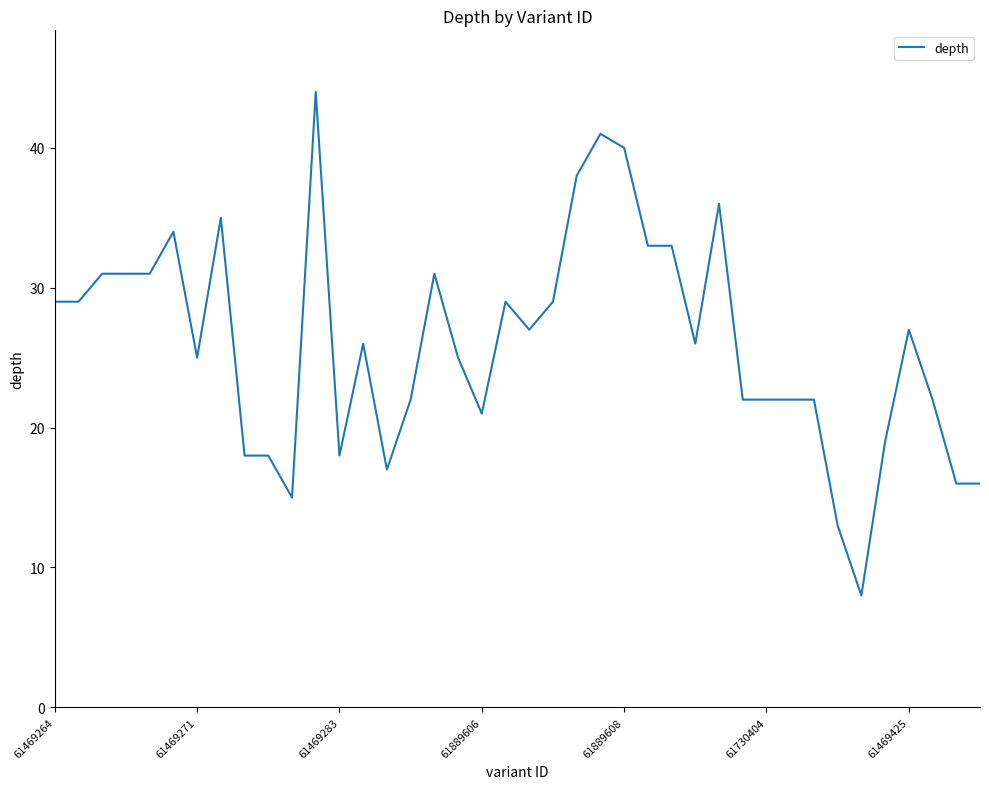

What is the minimum value shown in the chart?

8